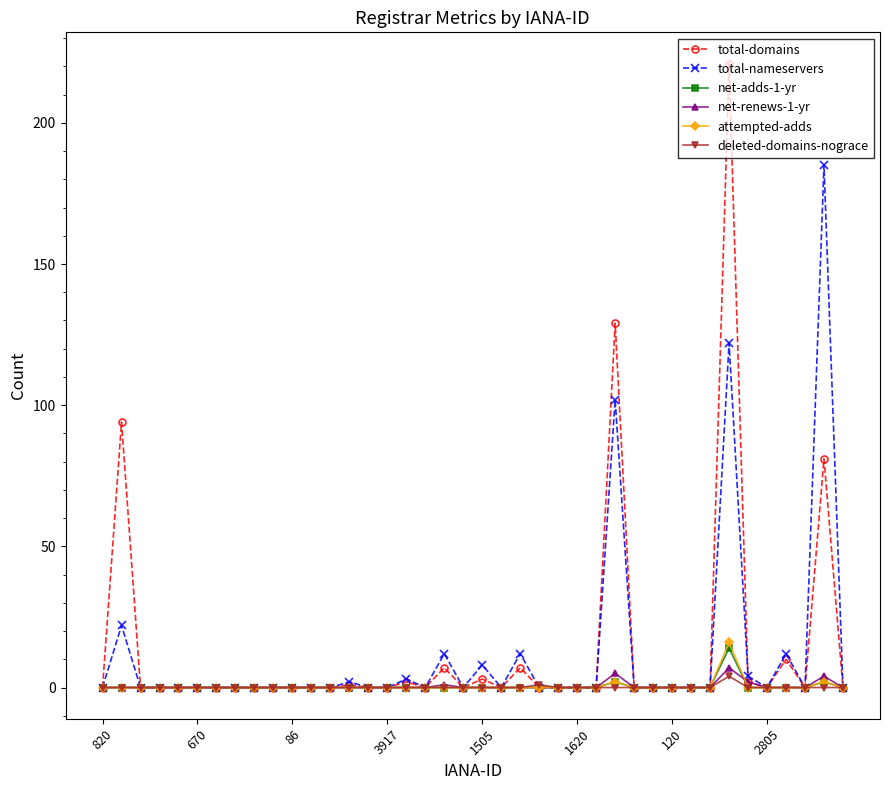

What is the maximum value for total-domains?

221